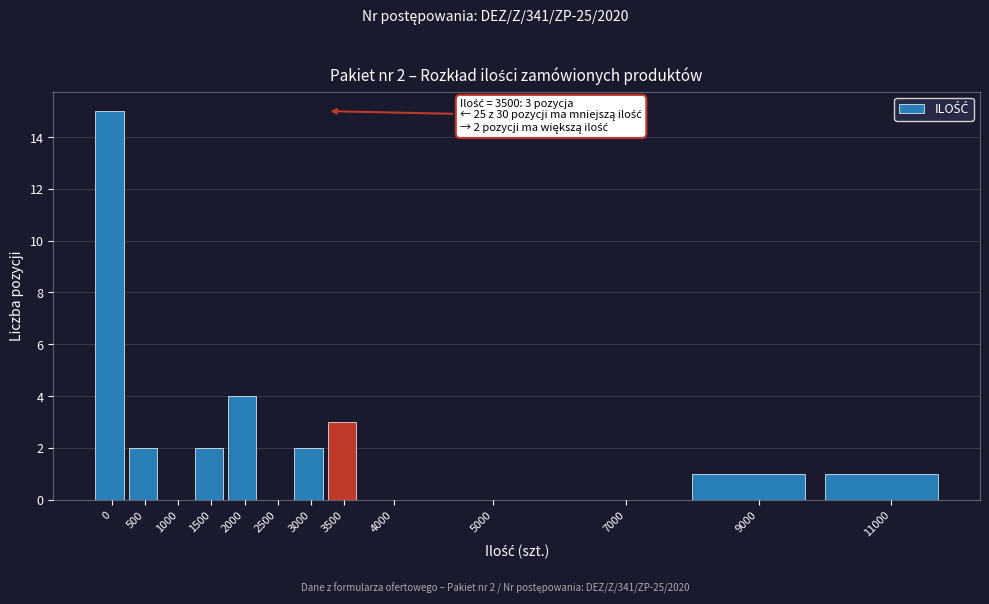

Reading right to left, list all the values displayed in this chart.

11000=1	9000=1	7000=0	5000=0	4000=0	3500=3	3000=2	2500=0	2000=4	1500=2	1000=0	500=2	0=15